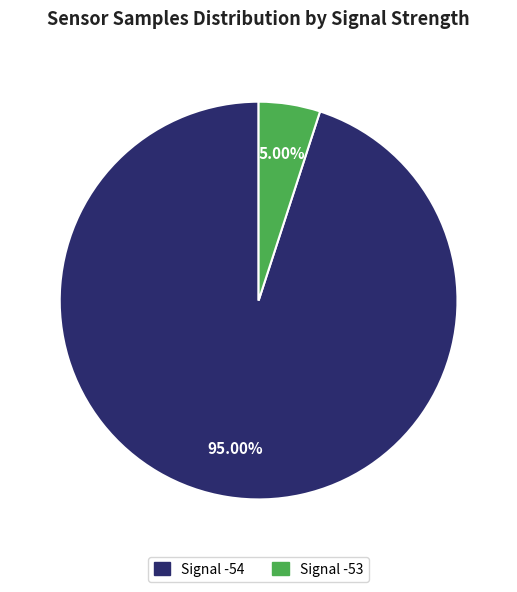

Is there a majority slice in this chart?

Yes